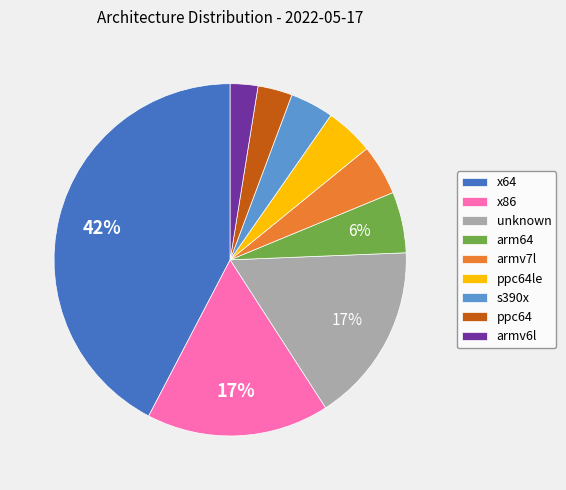

What is the largest slice in the pie chart?

x64